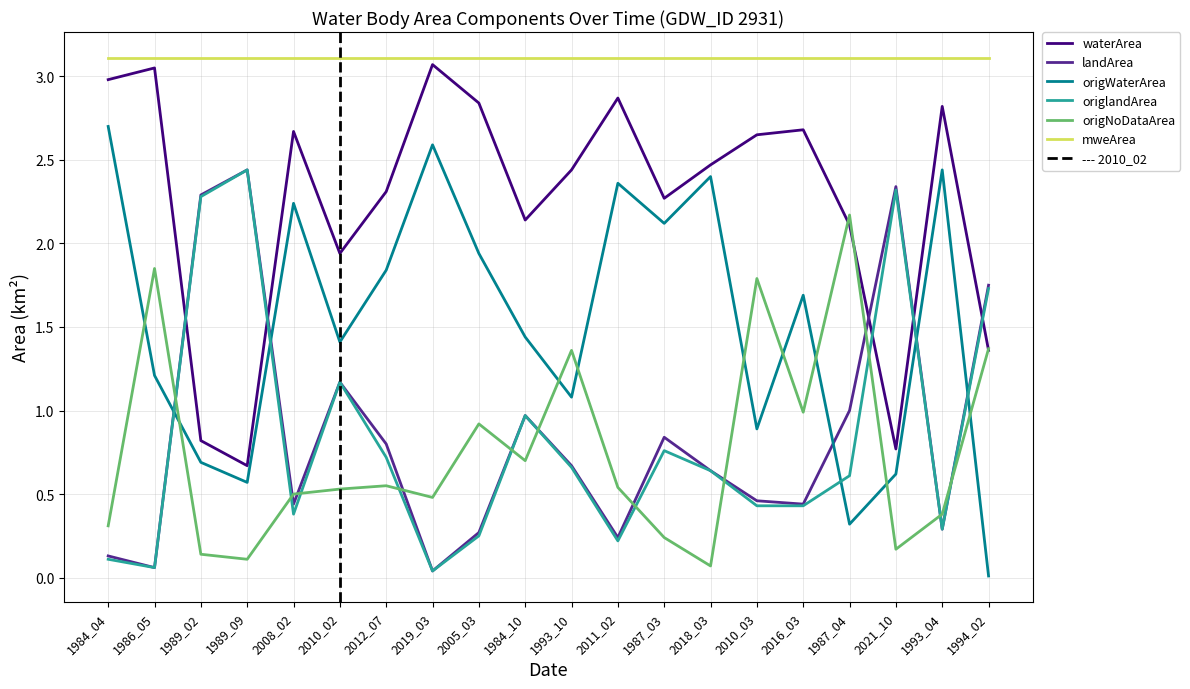

What value does the origlandArea series have at 1993_04?

0.3